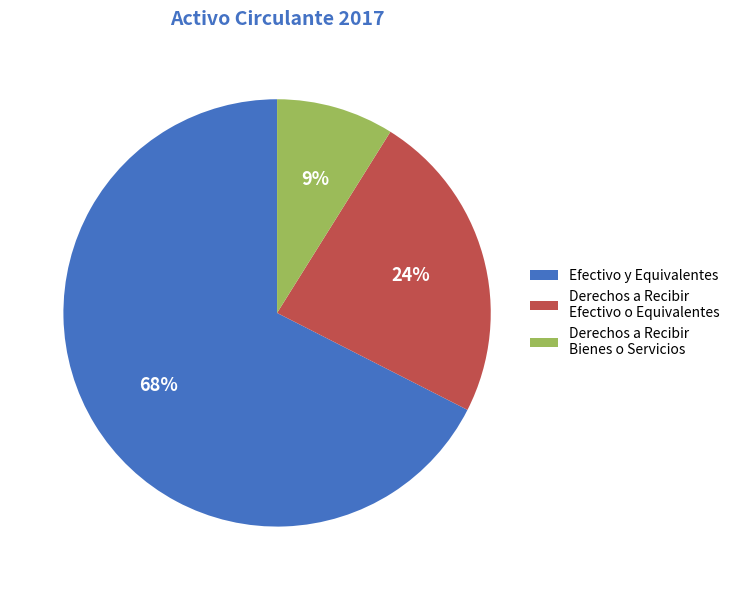

Is the sum of Efectivo y Equivalentes and Derechos a Recibir Bienes o Servicios greater than half?

Yes